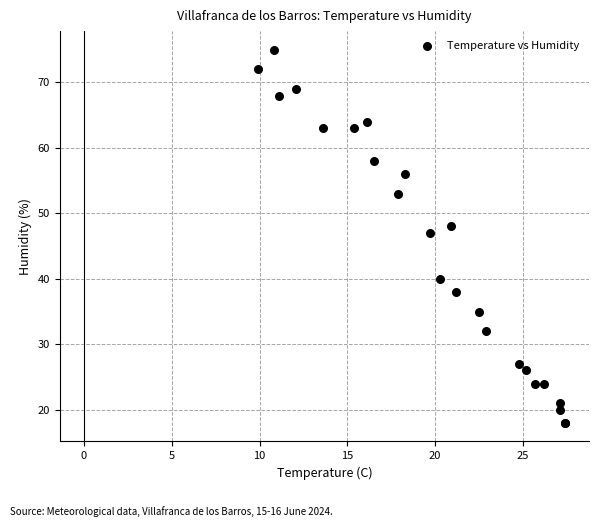

What Y value in the scatter plot is closest to 46?

47